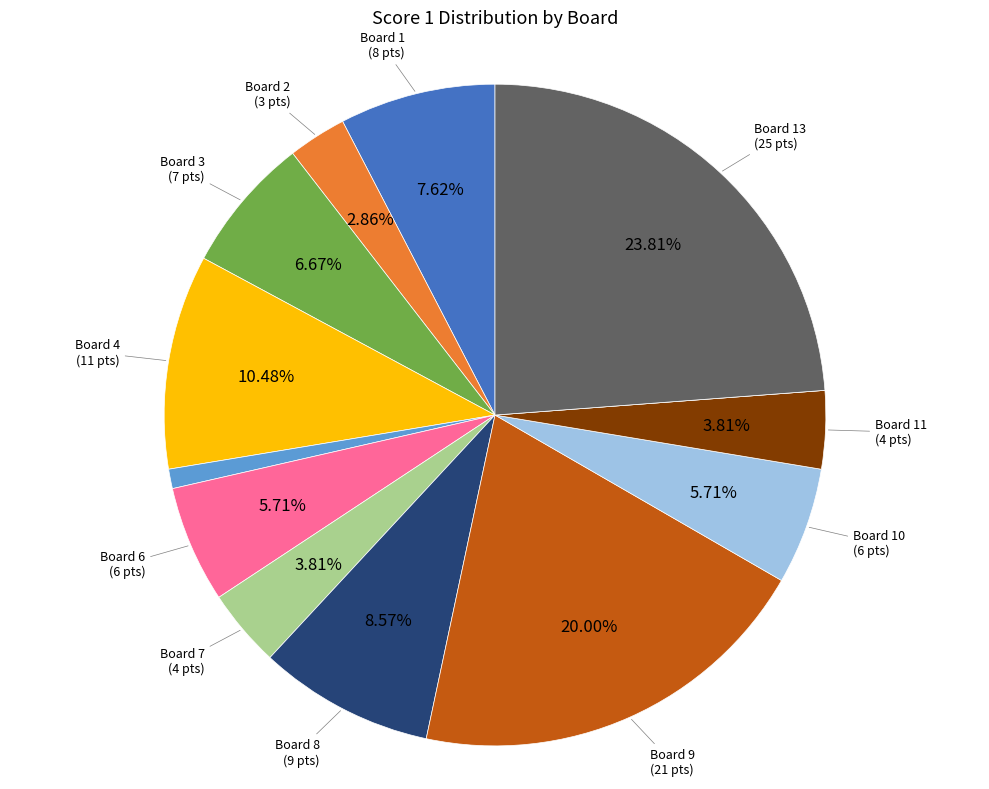

To the nearest percent, what is the average slice percentage?

8%